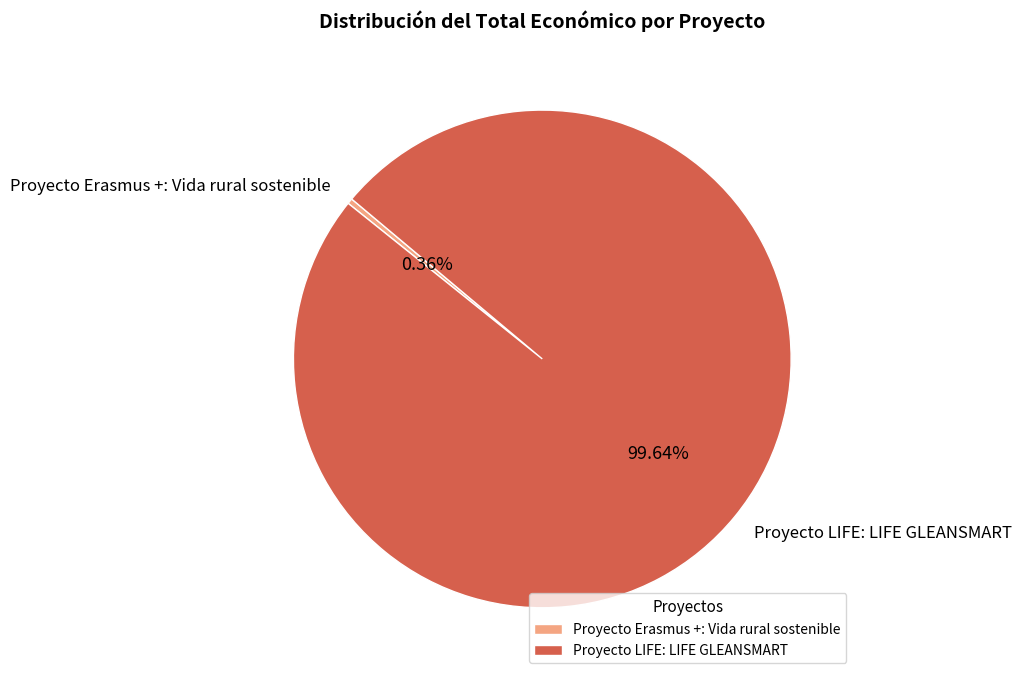

What is the largest slice in the pie chart?

Proyecto LIFE: LIFE GLEANSMART